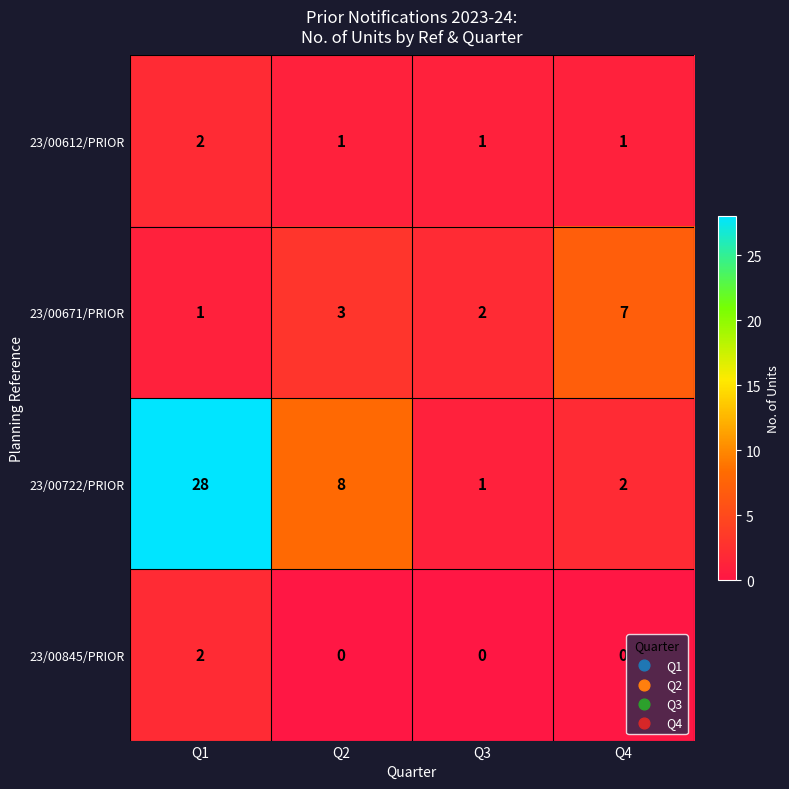

True or false: 23/00845/PRIOR has a value of -1 at Q3.

False